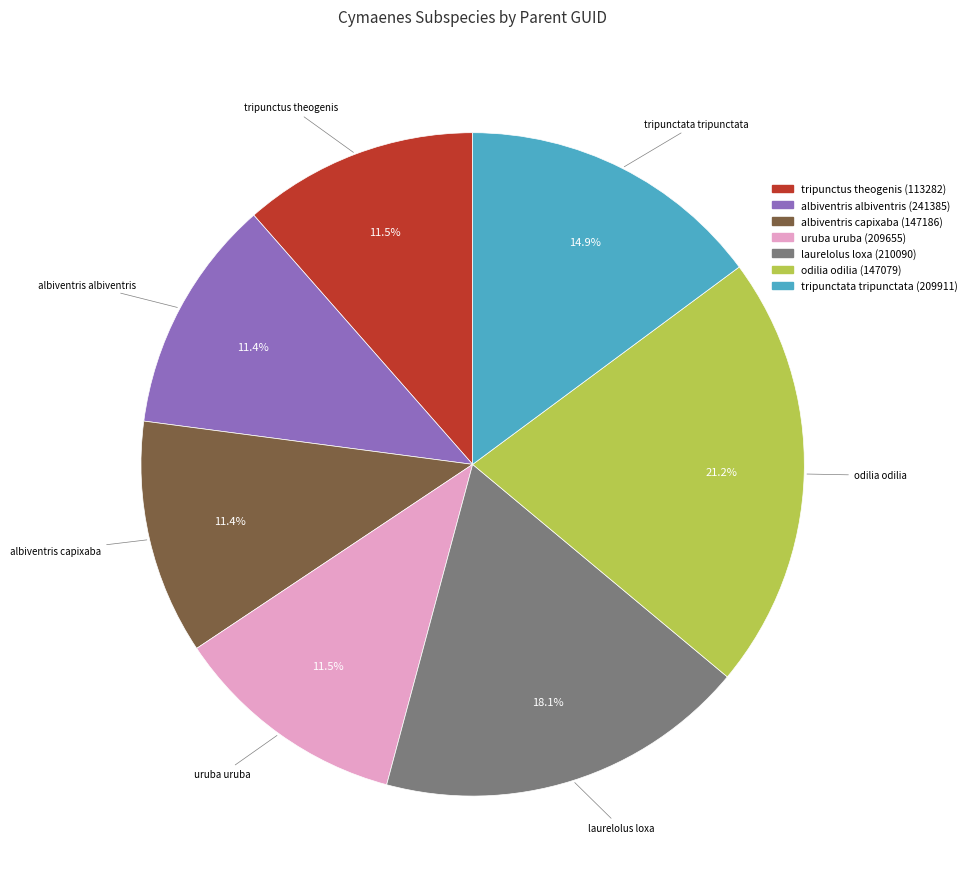

Combined, do tripunctata tripunctata (209911) and laurelolus loxa (210090) account for over 50%?

No